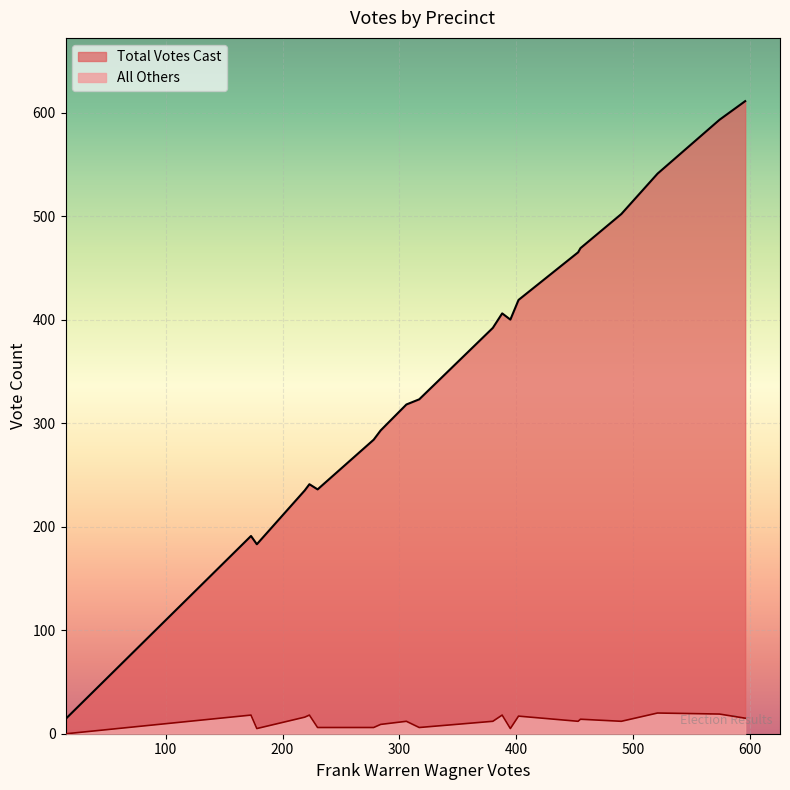

True or false: All Others and Total Votes Cast cross at least once.

False